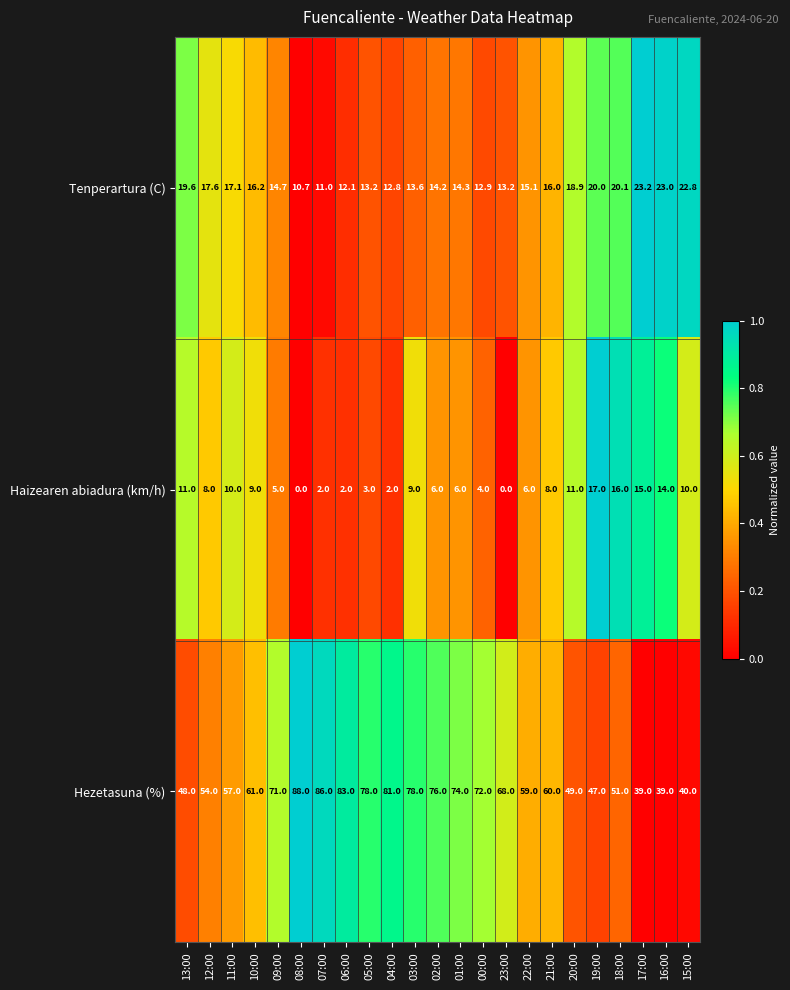

Which series has the largest total across all categories?

Hezetasuna (%)